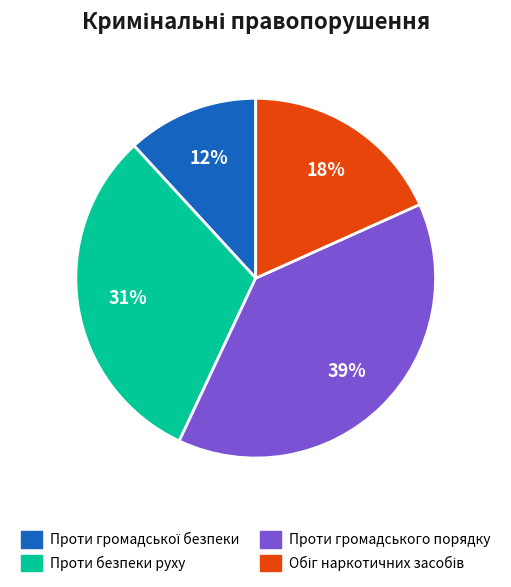

To the nearest percent, what is the average slice percentage?

25%